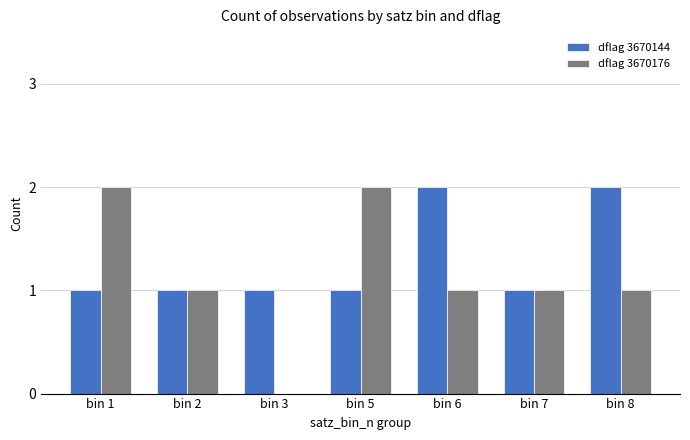

How many data points does each series have?

7